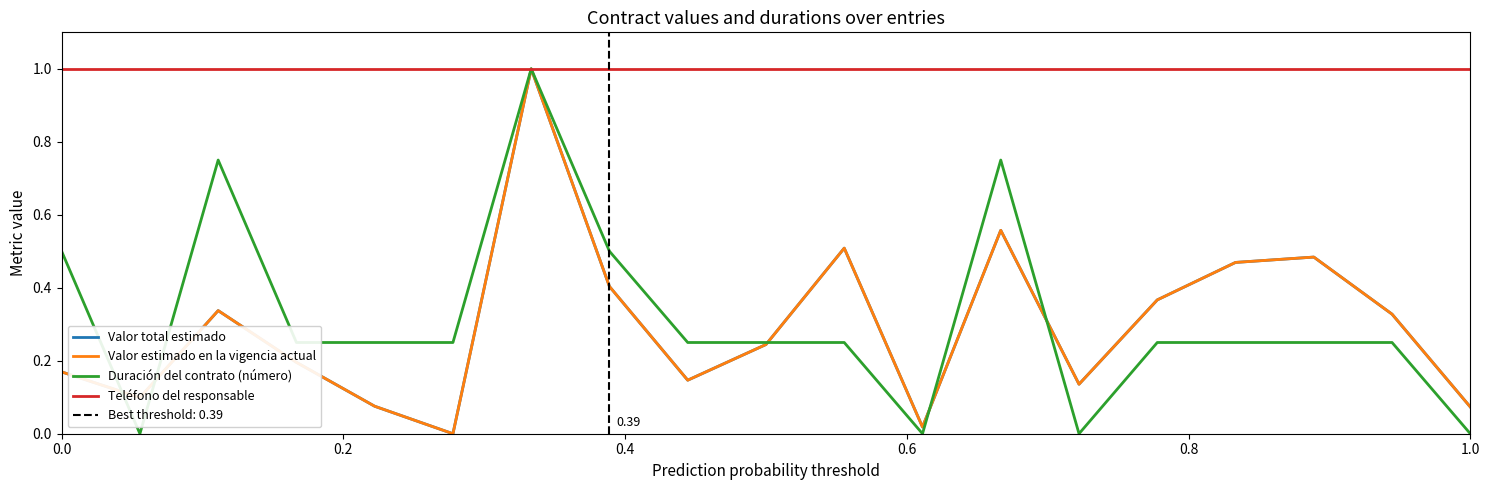

Is it true that Valor total estimado equals 0.3 at 12?

False